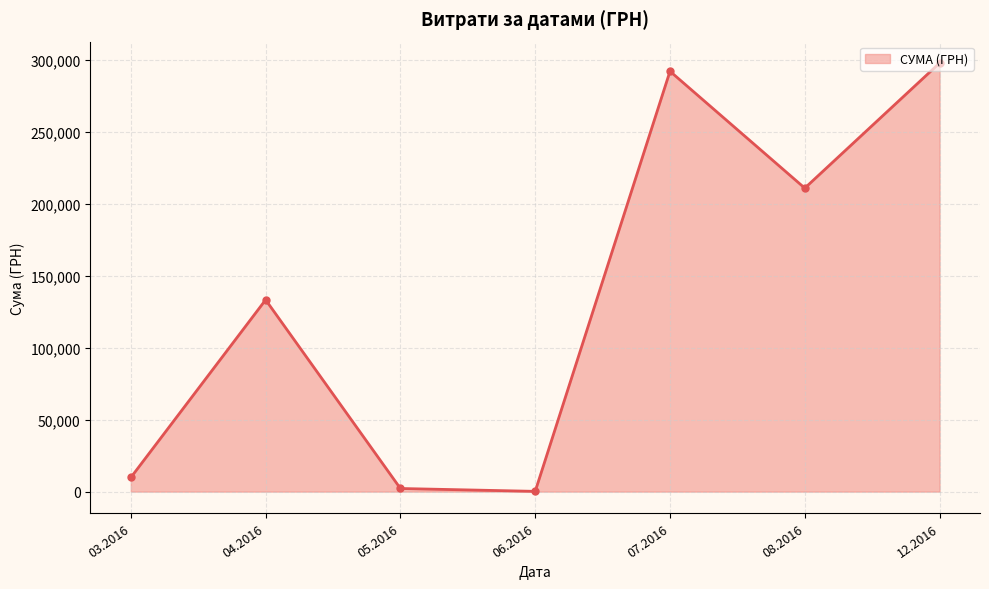

What is the sum of all values?

946029.4